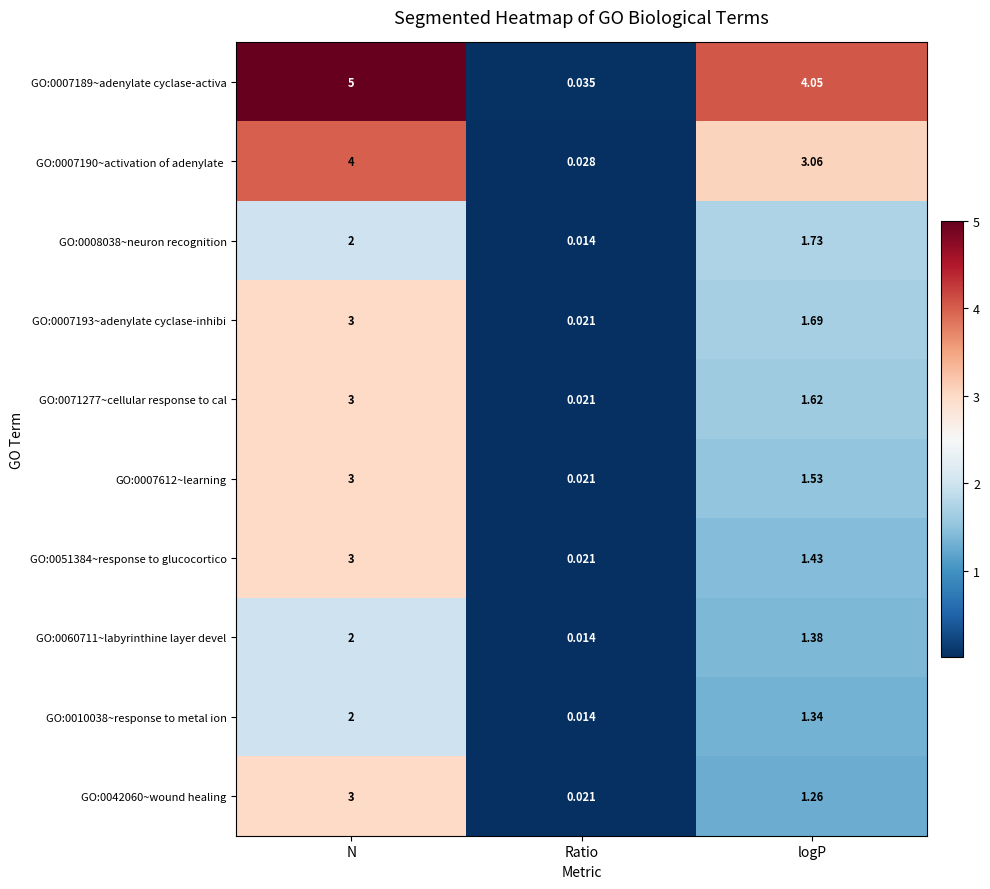

At which category is the sum across all series the highest?

N